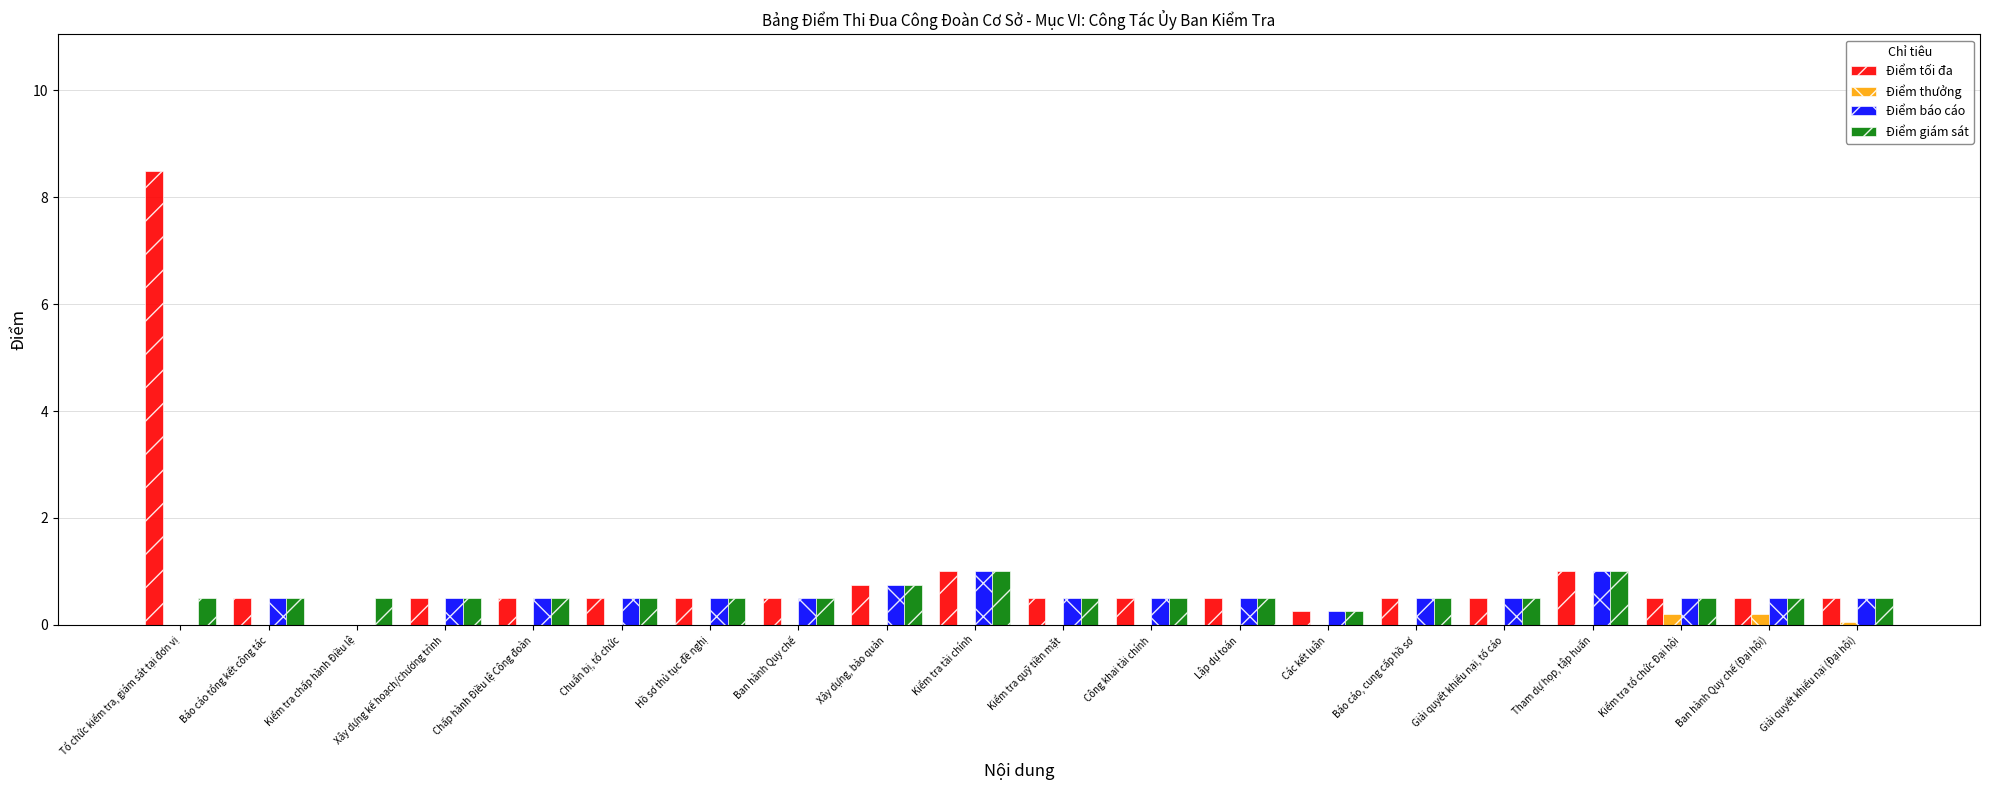

Which series changed the most between Tổ chức kiểm tra, giám sát tại đơn vị and Ban hành Quy chế?

Điểm tối đa